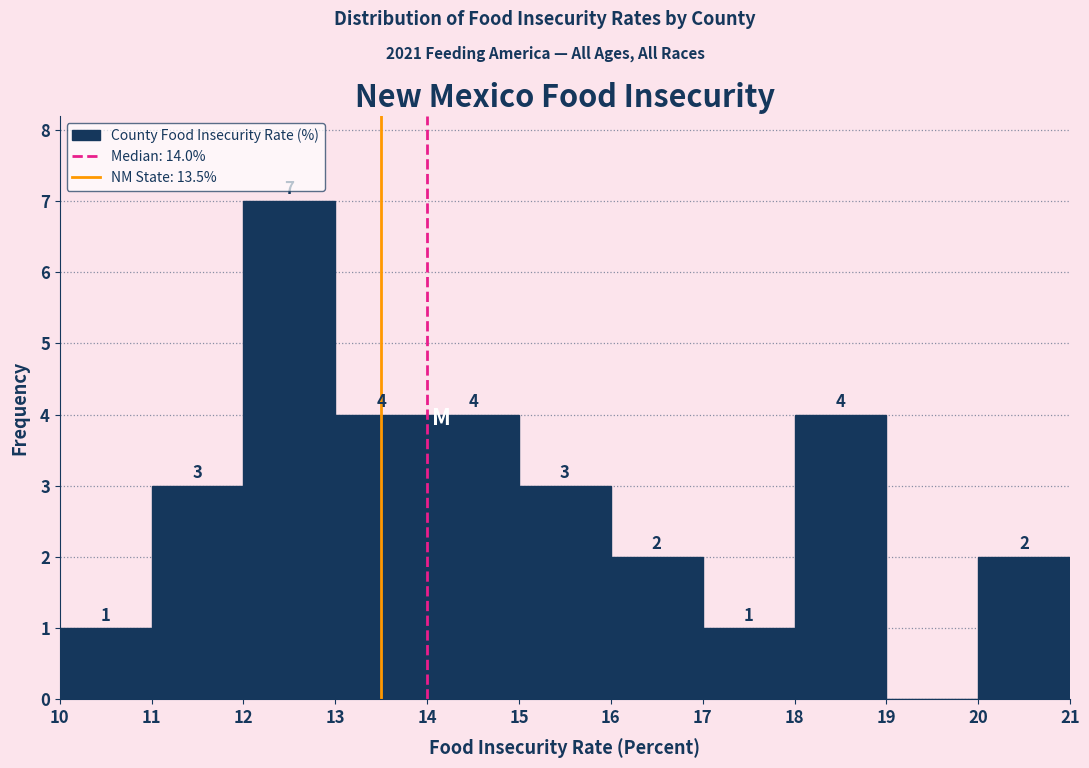

Which range on the x-axis has the tallest bar?

12 to 13